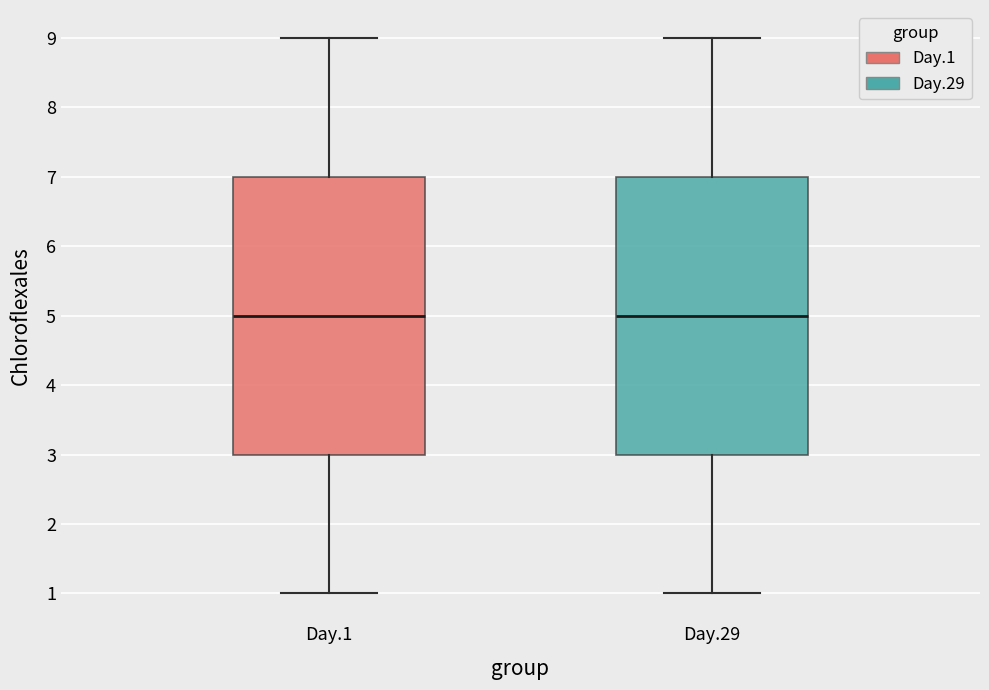

Reading left to right, transcribe this box plot: for each box, give where its median line is, the range the box spans, and where its two whiskers end, as read against the y-axis. The values are not printed on the chart, so give them approximately, as read against the axis.

Day.1: median 5, box 3 to 7, whiskers 1 to 9
Day.29: median 5, box 3 to 7, whiskers 1 to 9